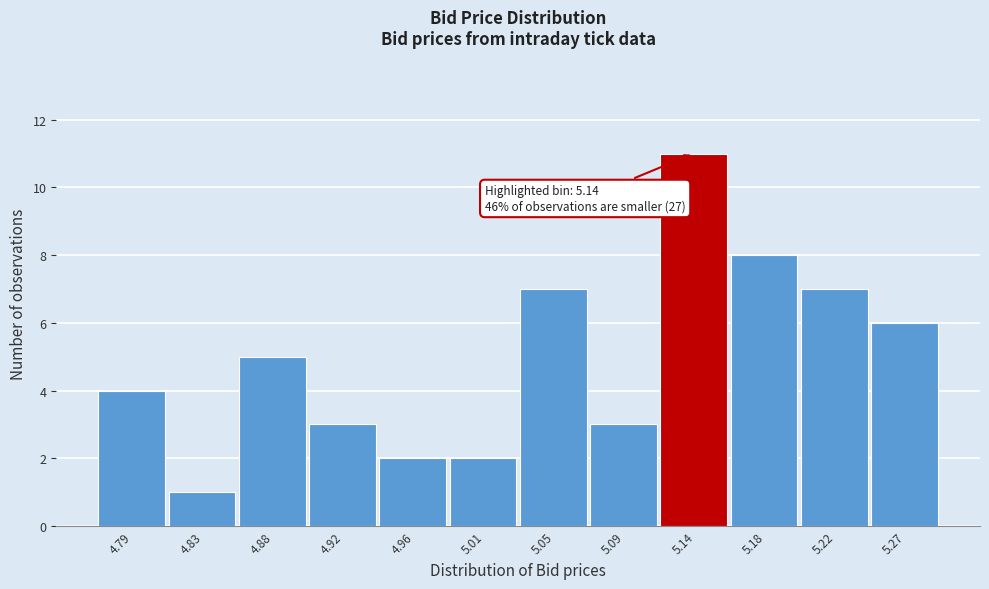

Which range on the x-axis has the tallest bar?

5.115 to 5.160